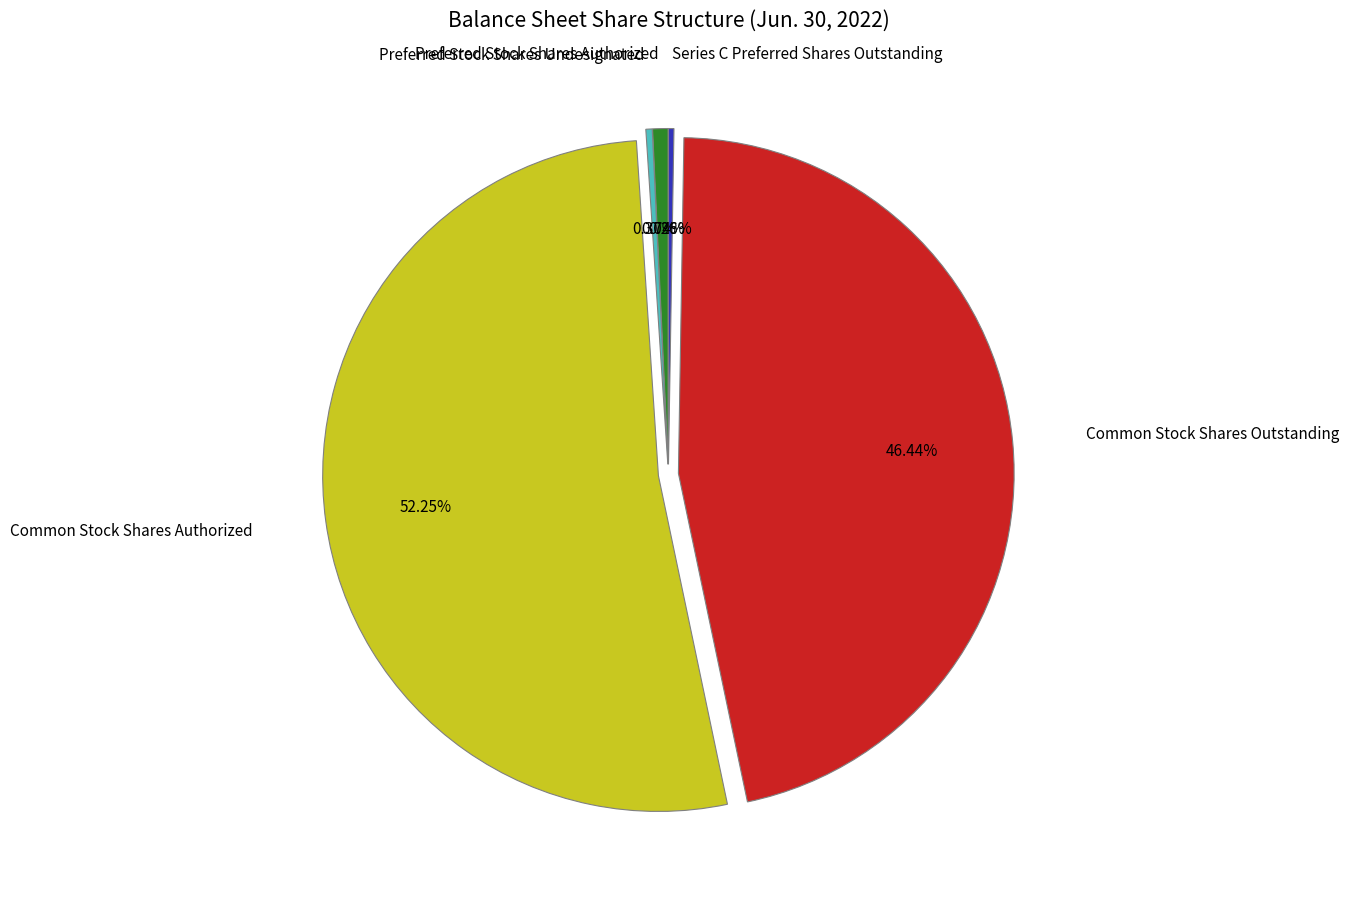

Which category has the biggest portion of the pie?

Common Stock Shares Authorized